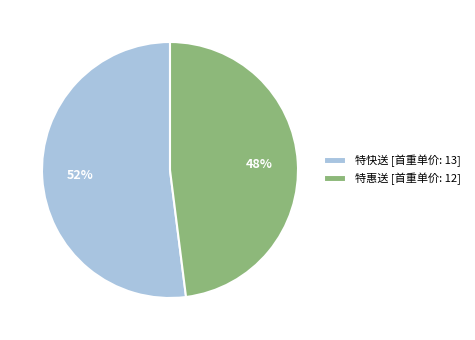

Rank the categories by value from lowest to highest.

特惠送 [首重单价: 12], 特快送 [首重单价: 13]